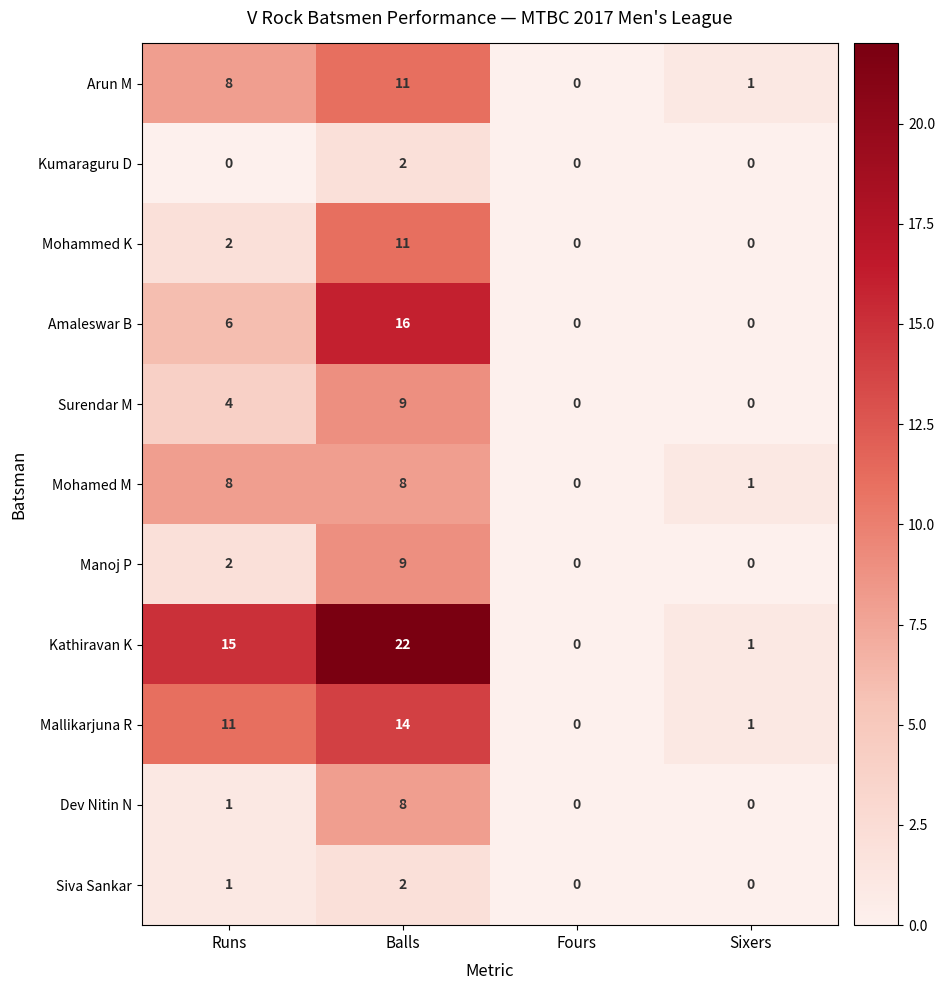

True or false: Mohammed K has a value of 11 at Balls.

True